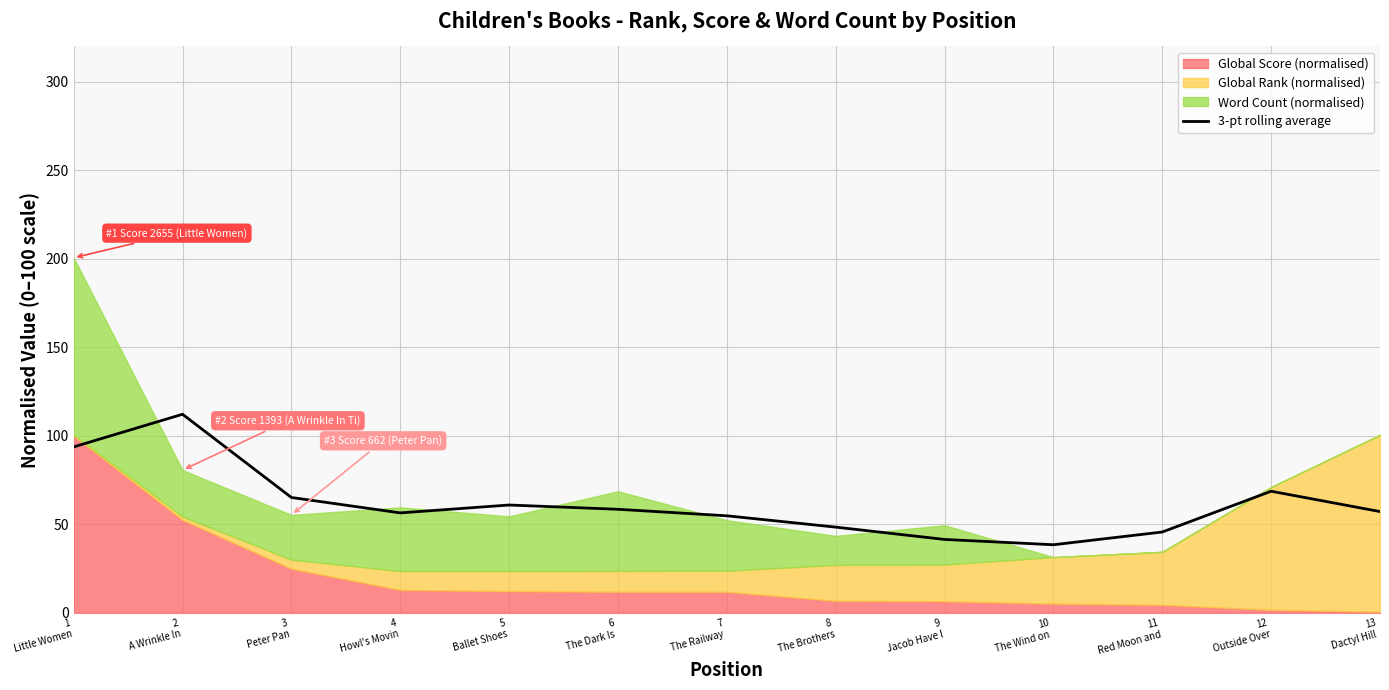

What is the label of the 4th point from the right?

10
The Wind on 